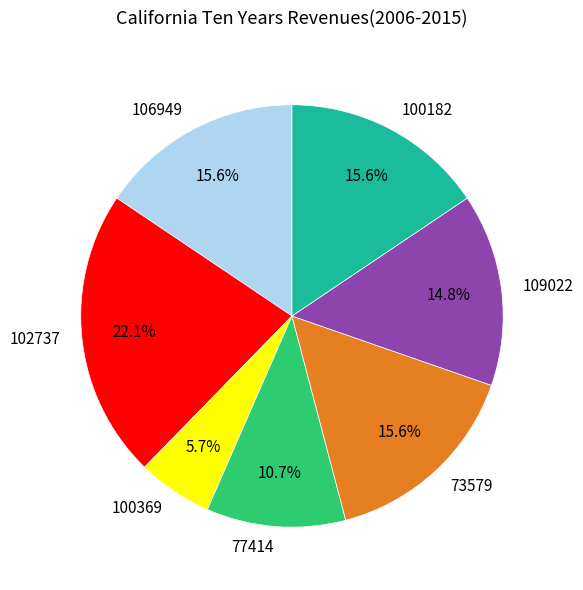

To the nearest percent, what portion does 106949 represent?

16%